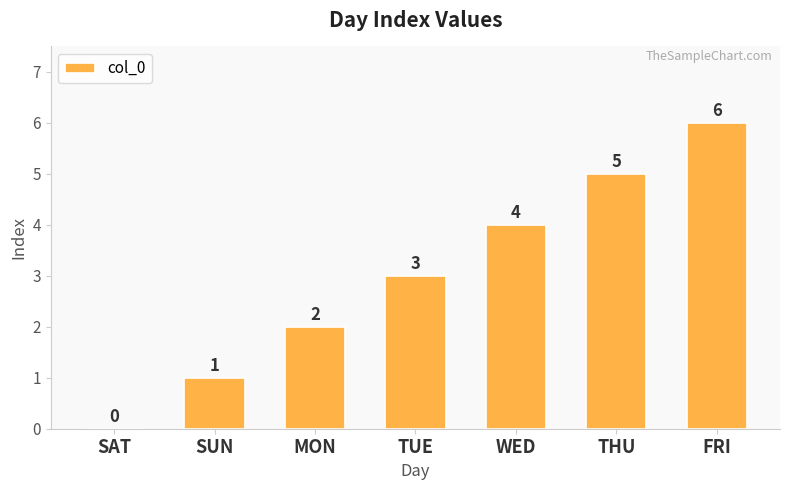

What is the sum of all values?

21